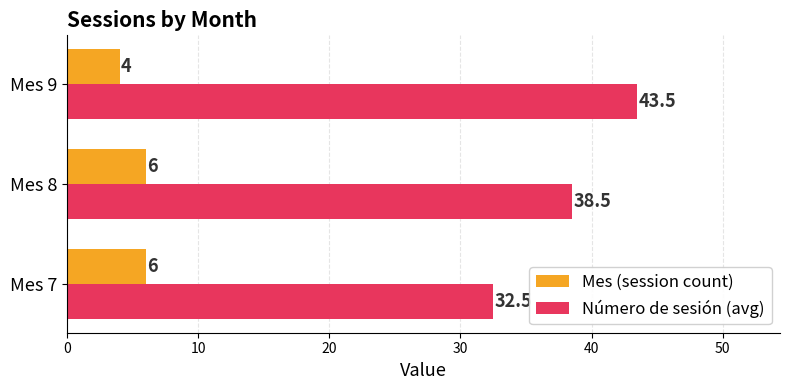

Which series changed the most between Mes 8 and Mes 9?

Número de sesión (avg)